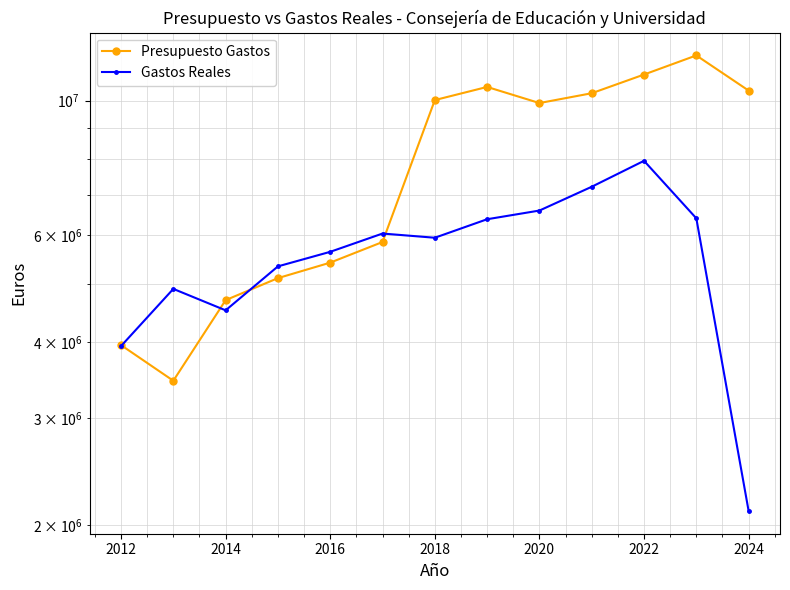

What is the greatest value displayed?

11862773.0